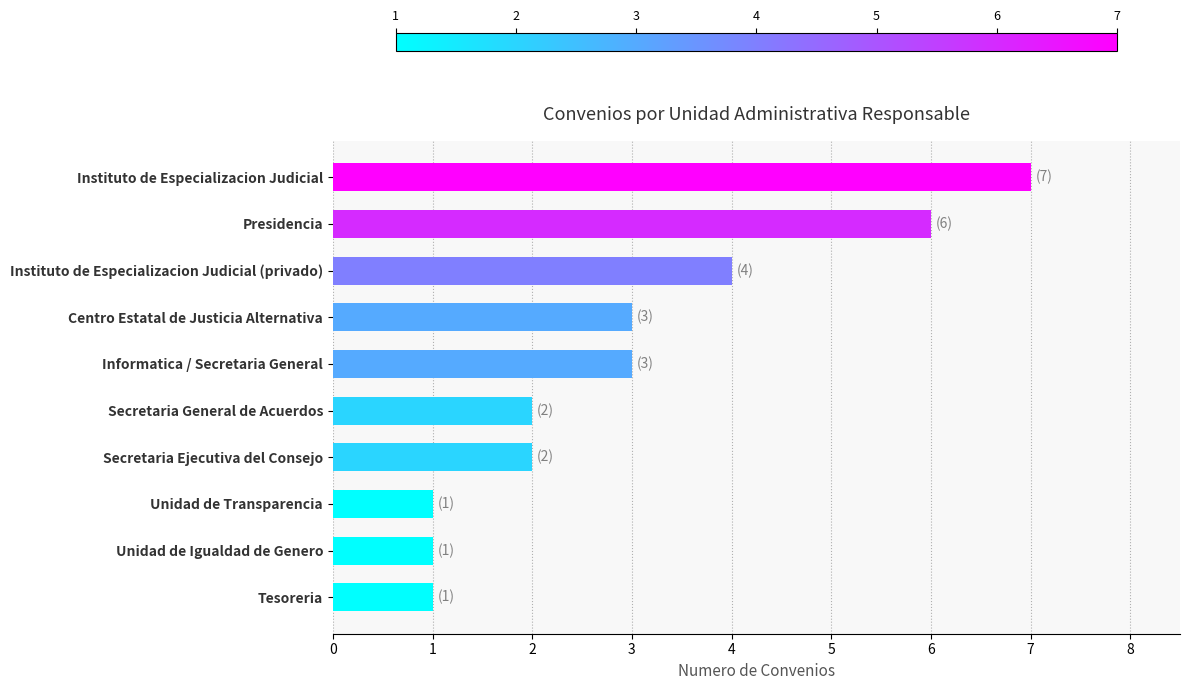

Between Secretaria General de Acuerdos and Centro Estatal de Justicia Alternativa, which is larger?

Centro Estatal de Justicia Alternativa